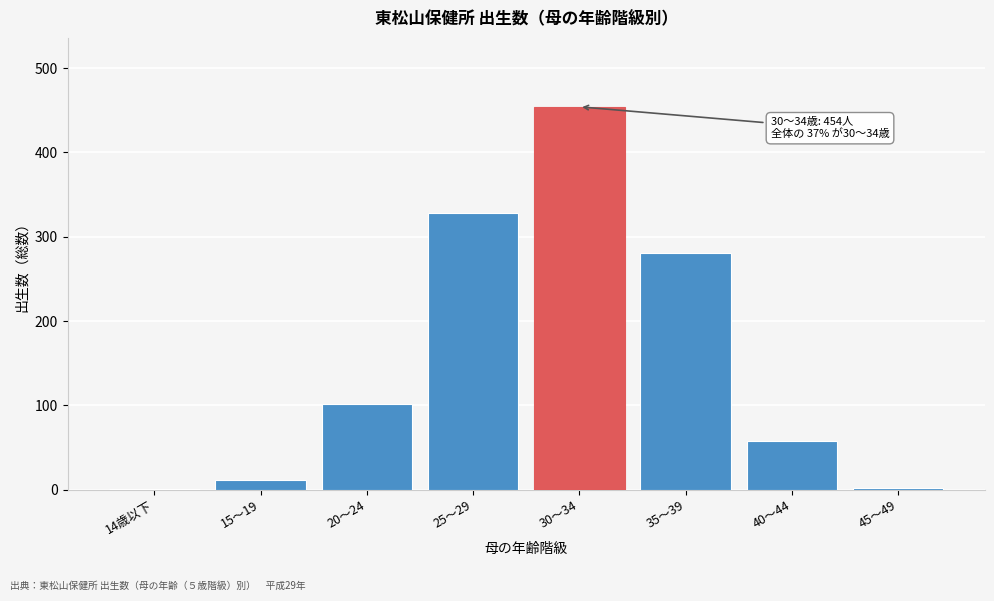

At which category does the chart reach its peak across all series?

30～34